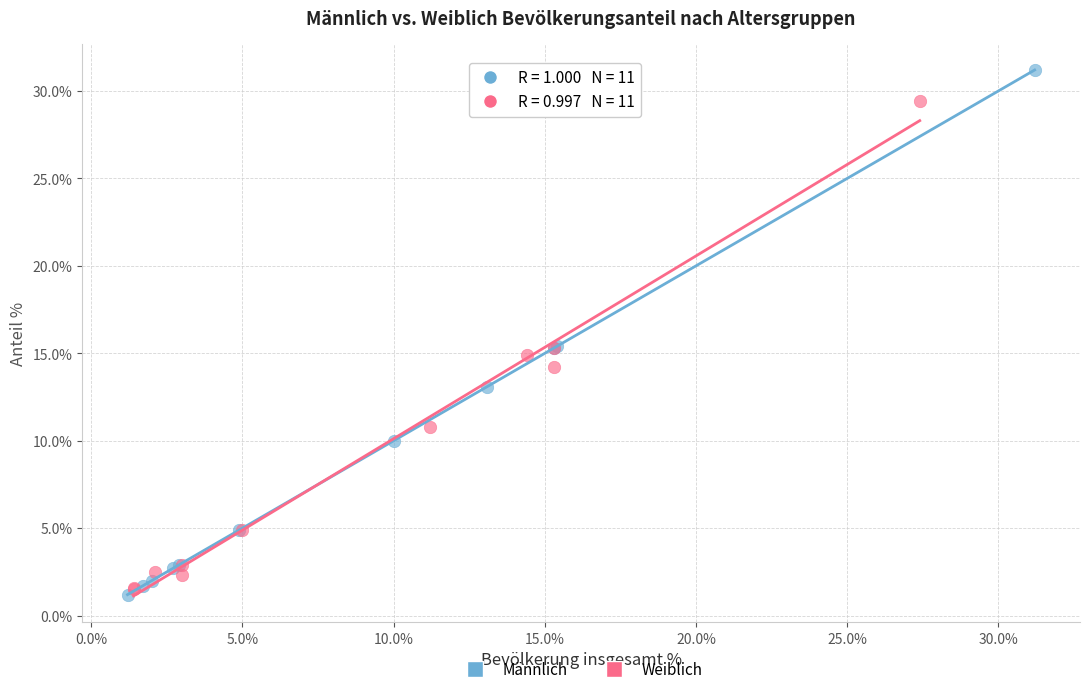

Which series reaches the maximum Y coordinate?

Männlich